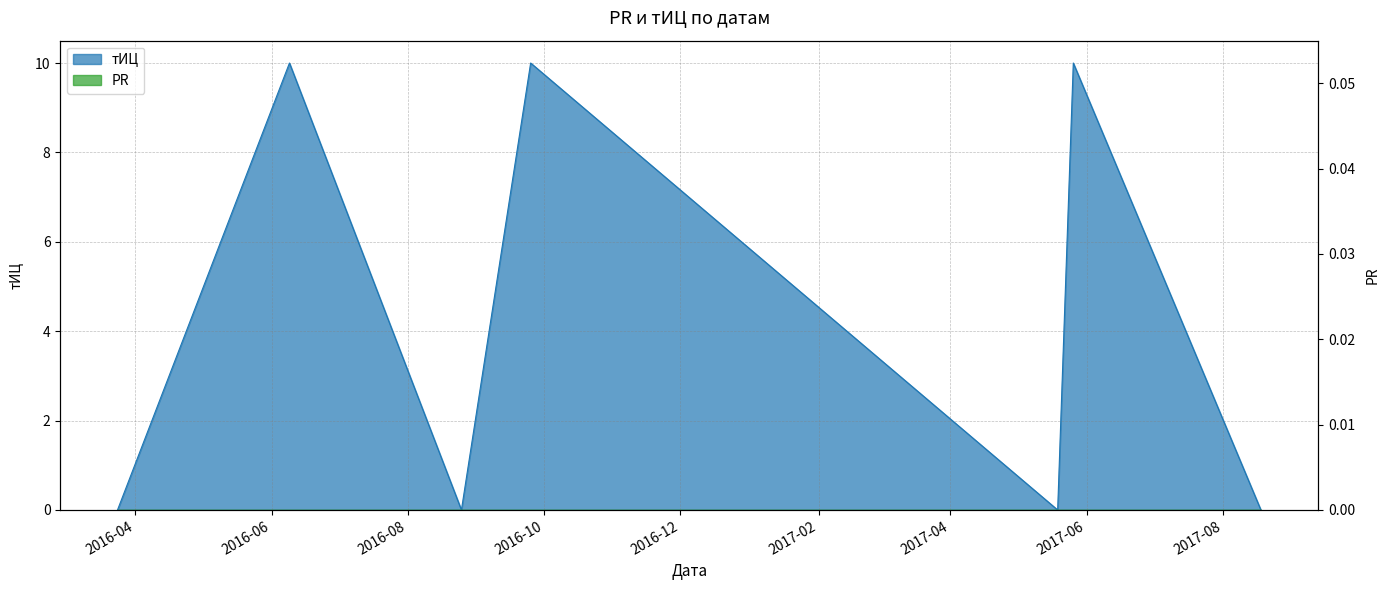

What is the sum of all values?

30